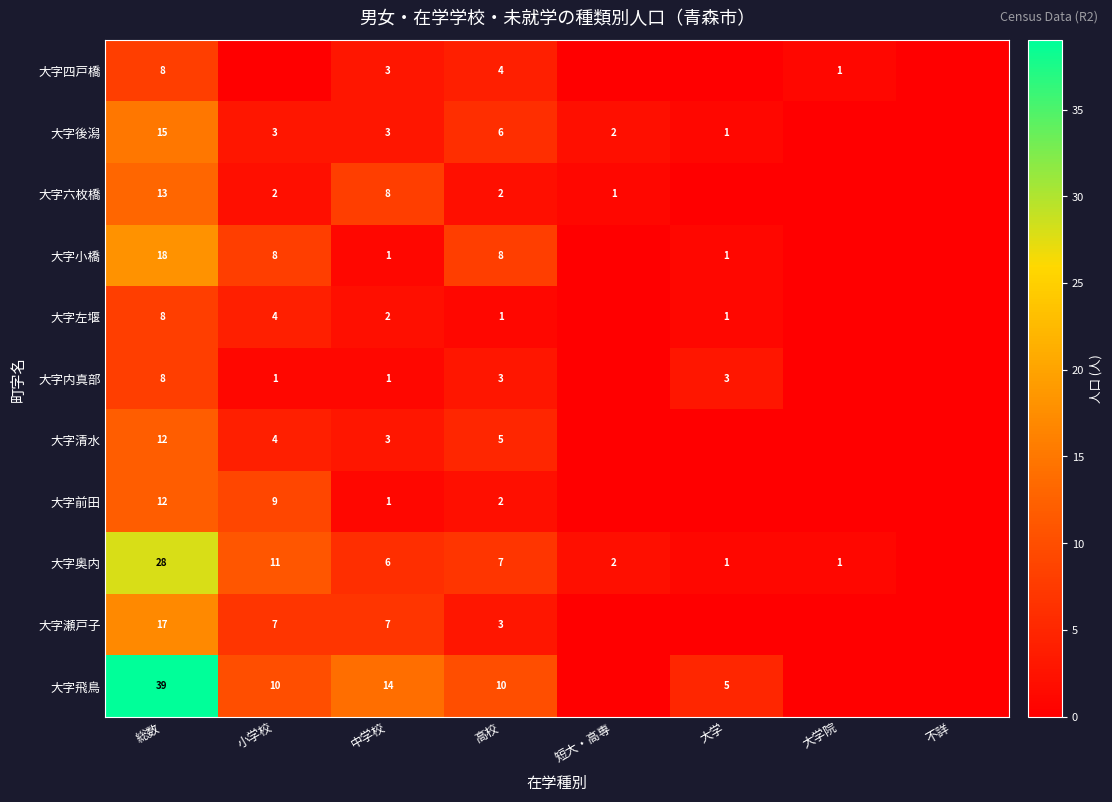

Which label corresponds to the largest value in the chart?

総数